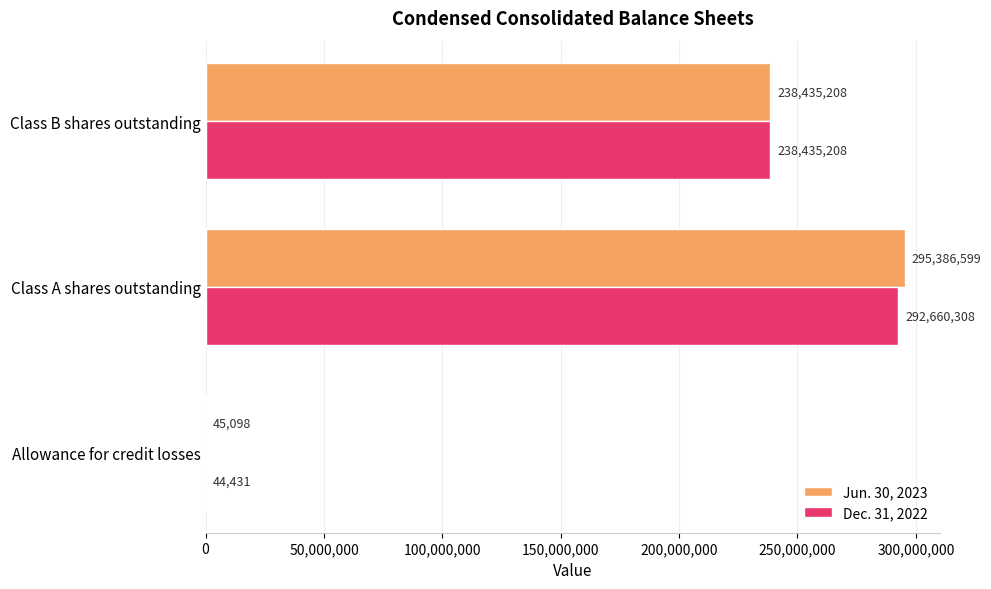

Which series changed the most between Allowance for credit losses and Class A shares outstanding?

Jun. 30, 2023